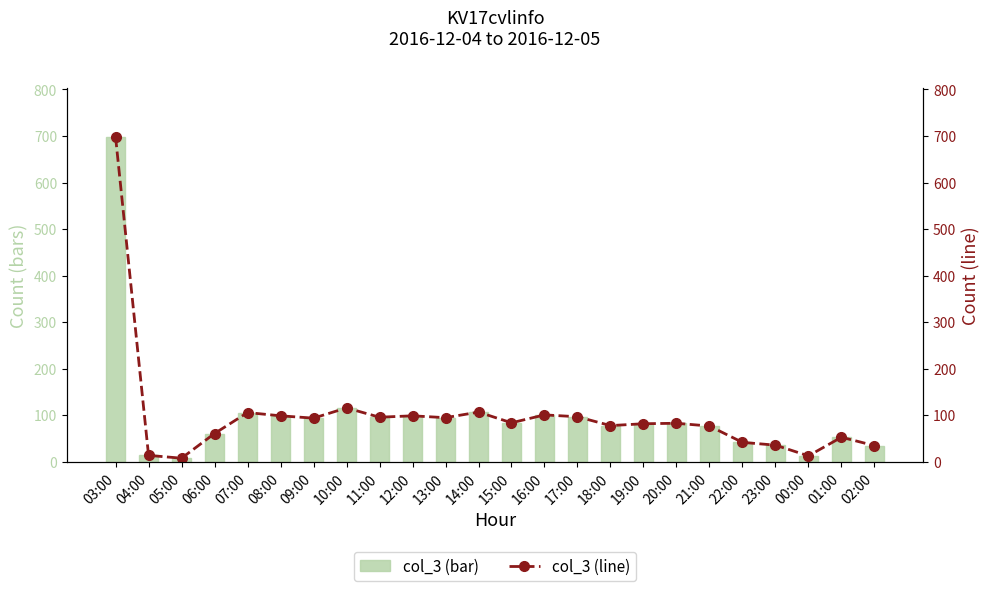

True or false: col_3 (line) has a value of 78 at 18:00.

True